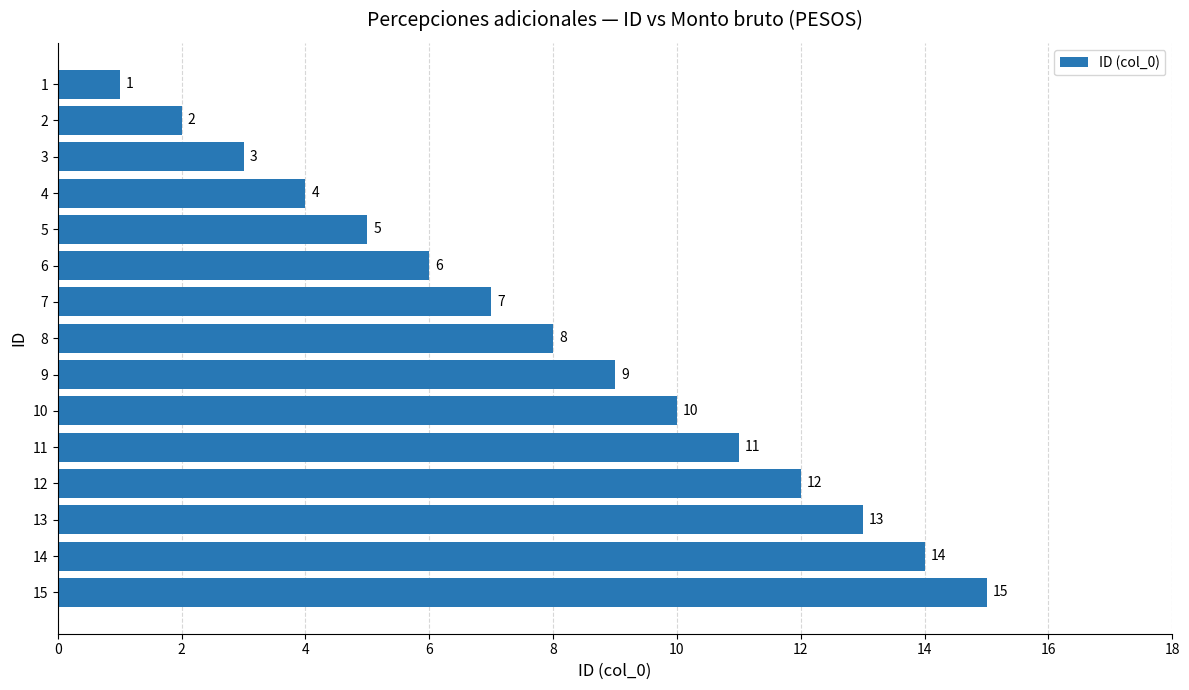

Rank the categories by value from lowest to highest.

1, 2, 3, 4, 5, 6, 7, 8, 9, 10, 11, 12, 13, 14, 15